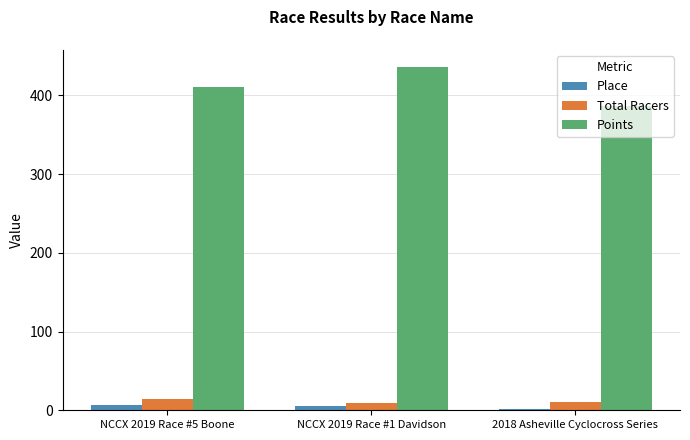

Which series has the widest spread of values?

Points